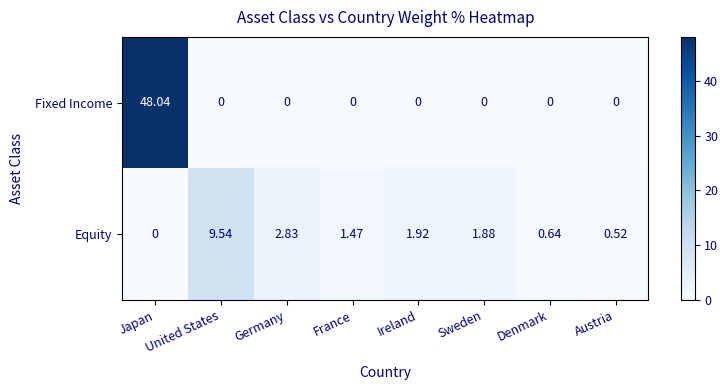

List the series in order of their peak value, lowest first.

Equity, Fixed Income